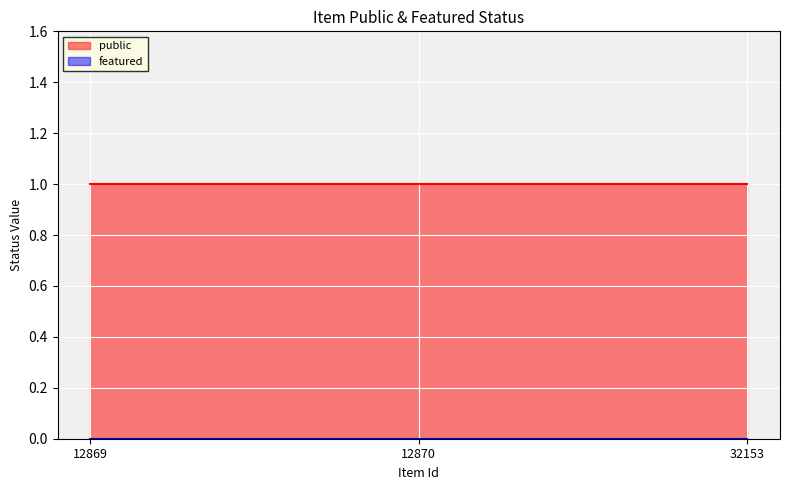

Which series changed the most between 12869 and 12870?

public